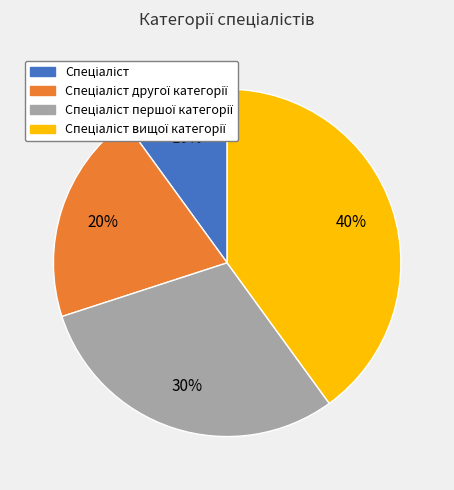

How many segments does this pie chart have?

4